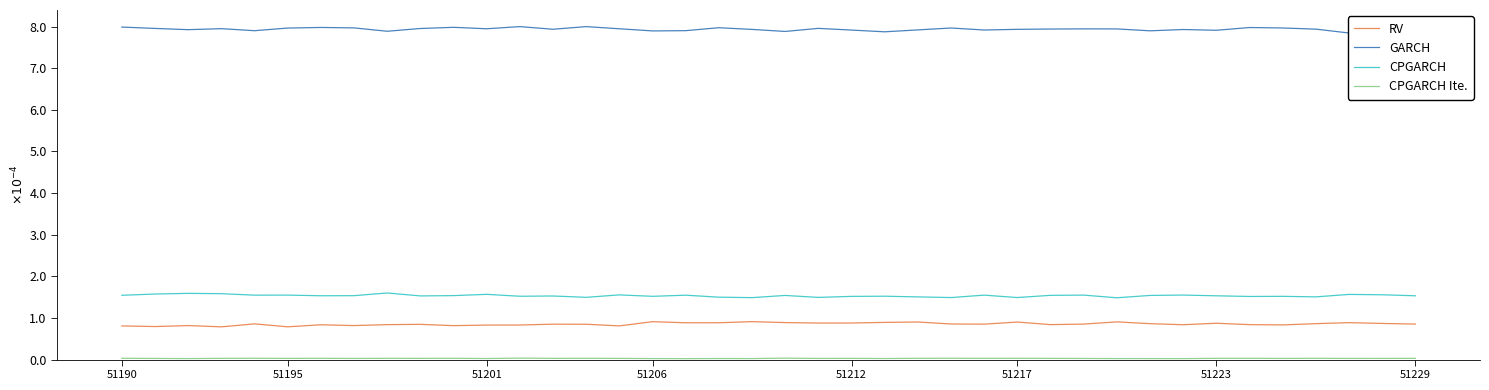

Is this an area chart (filled region under the line)?

No